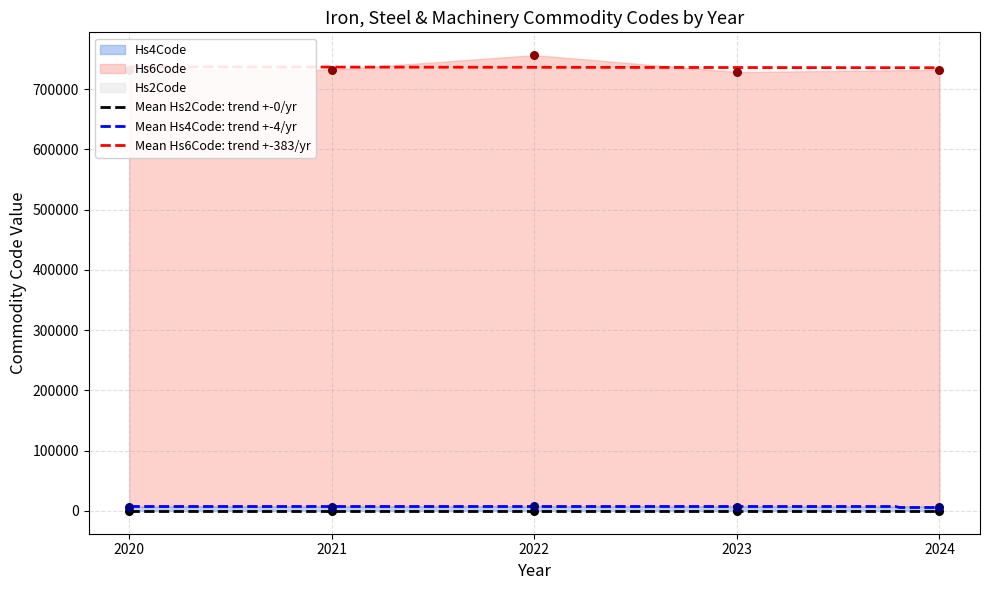

Is the value of Hs4Code at 18 greater than the value of Hs6Code at 15?

No